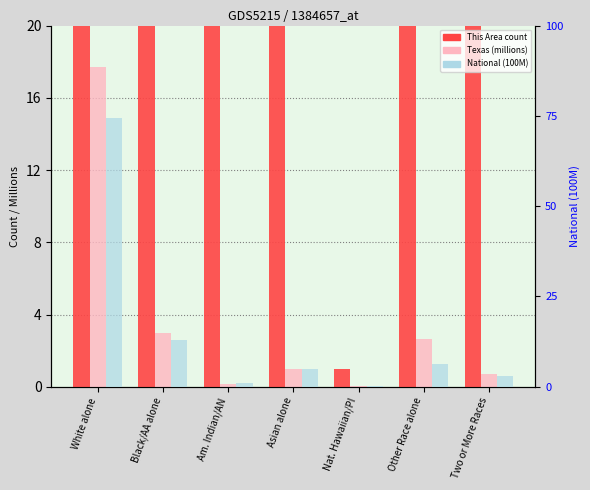

Are the bars horizontal?

No